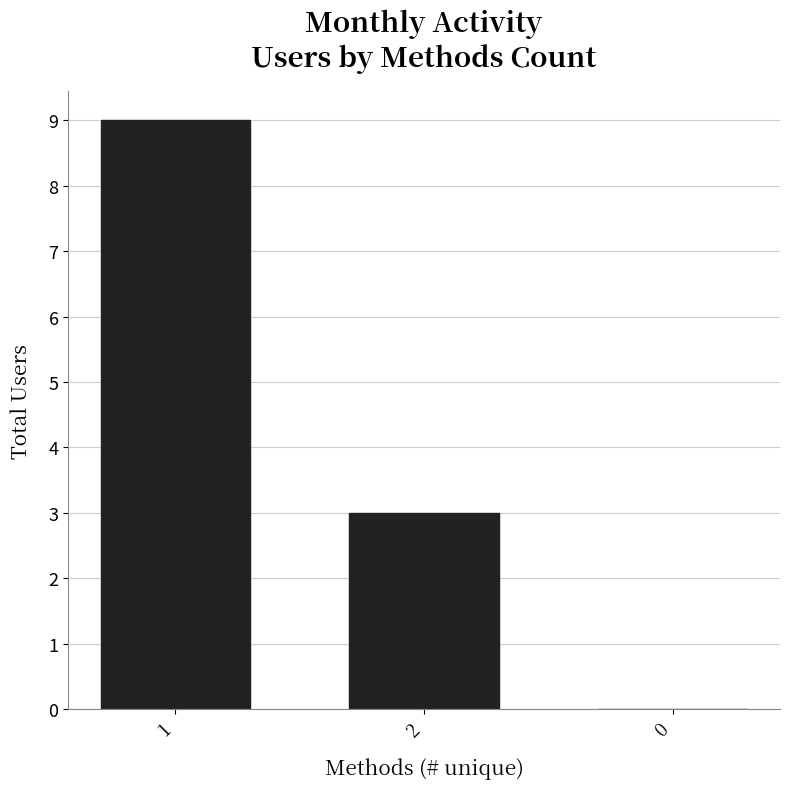

Which has a higher value, 2 or 1?

1